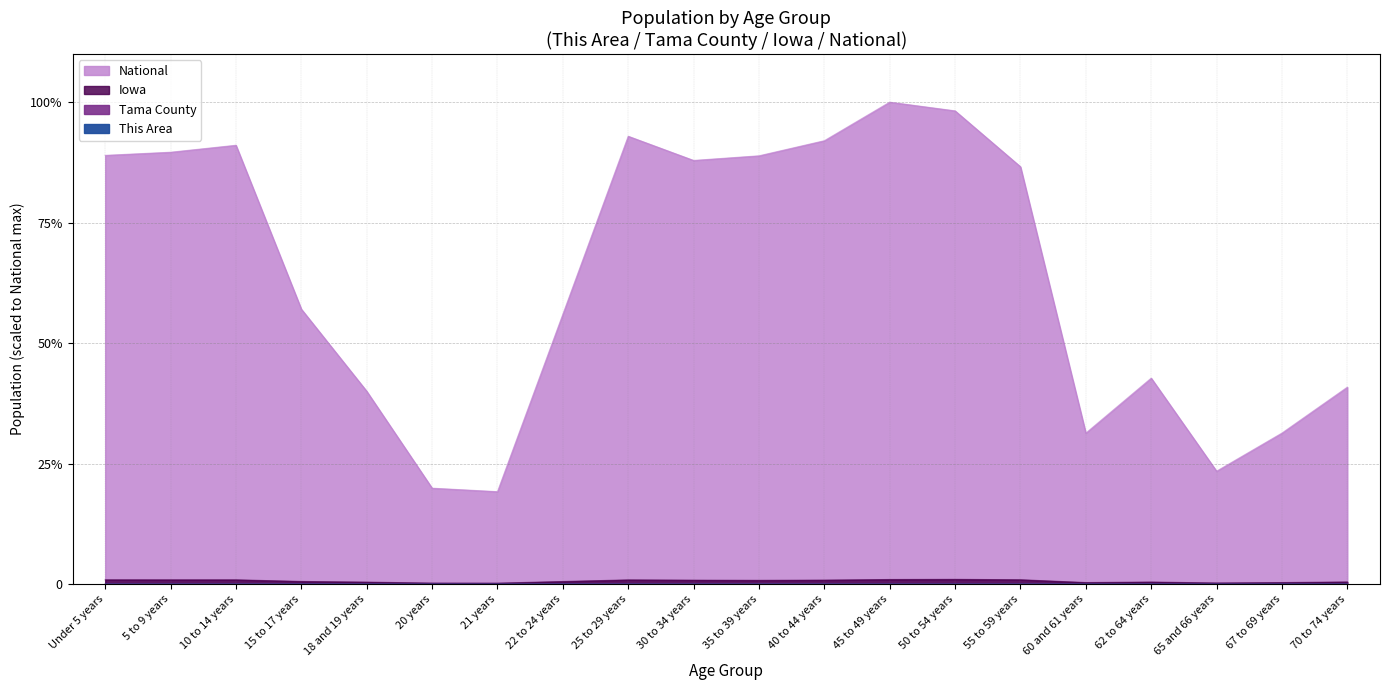

True or false: Iowa and National intersect in this chart.

False